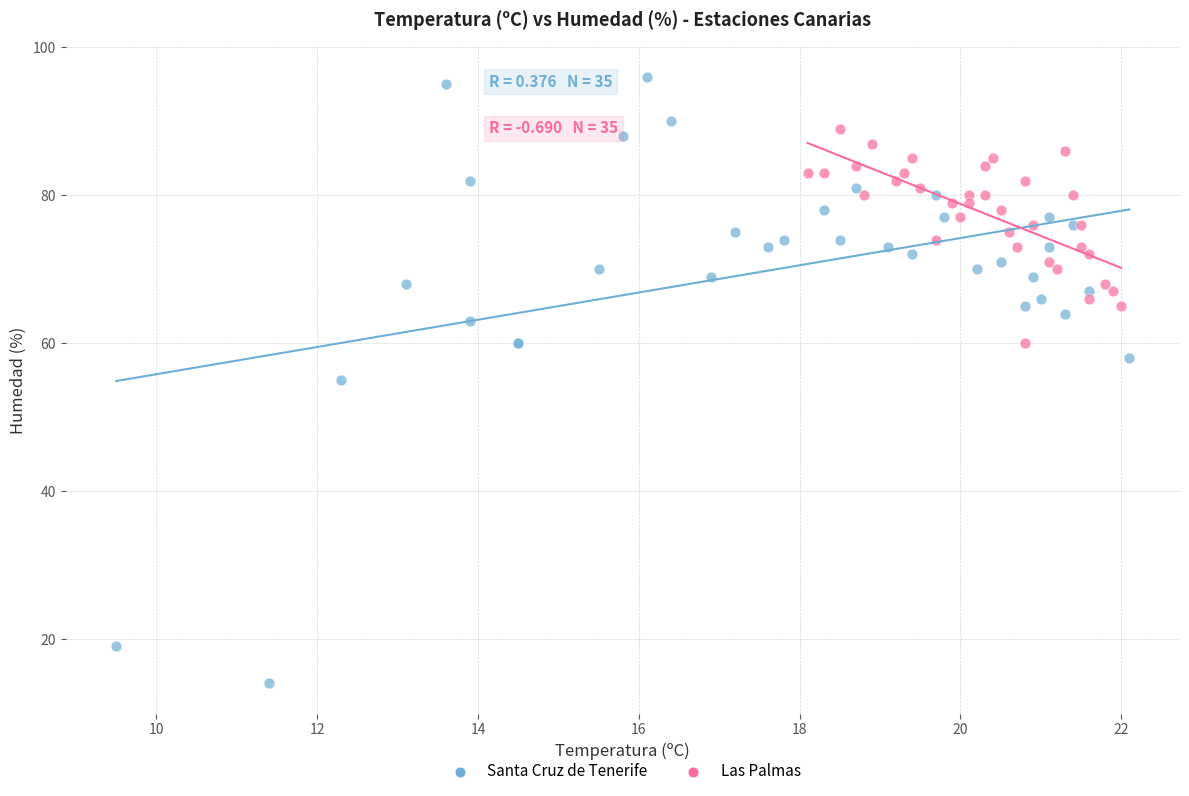

Which series contains the highest Y value?

Santa Cruz de Tenerife